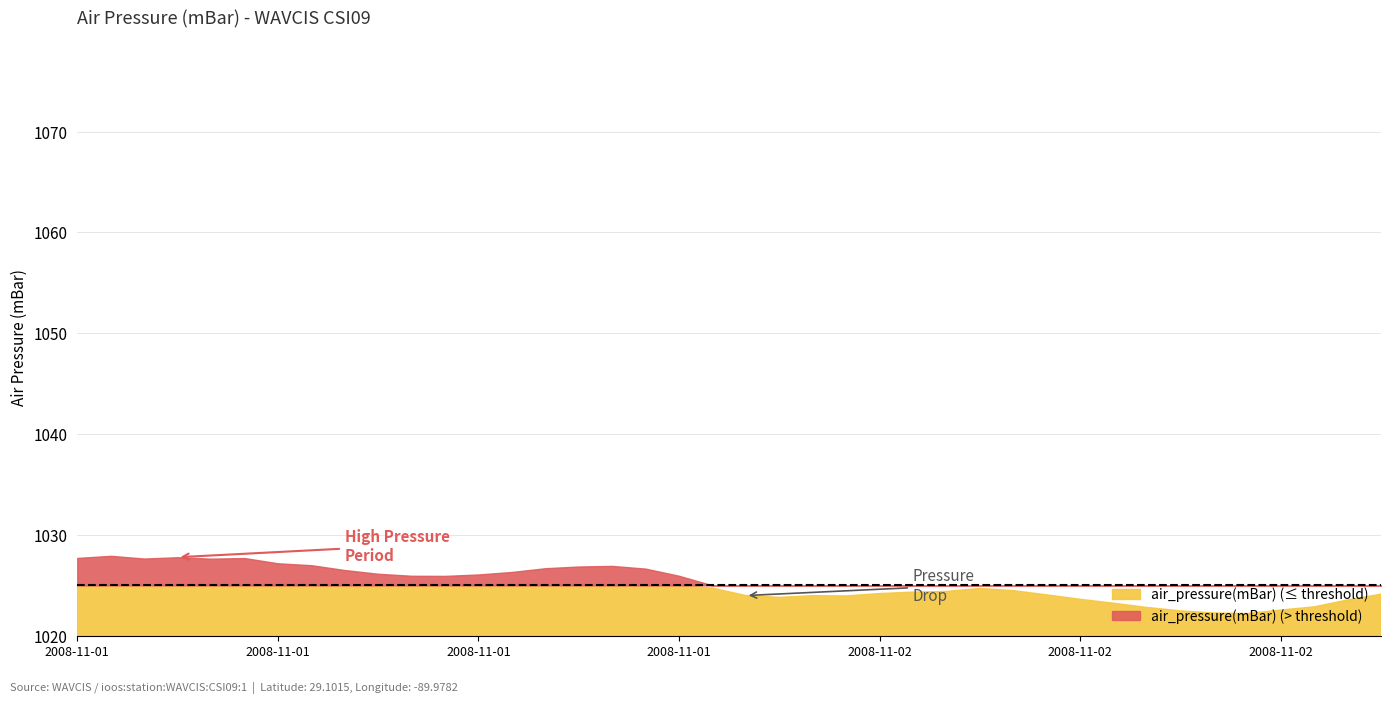

Which category has the lowest value across all series?

2008-11-02T11:00:00Z